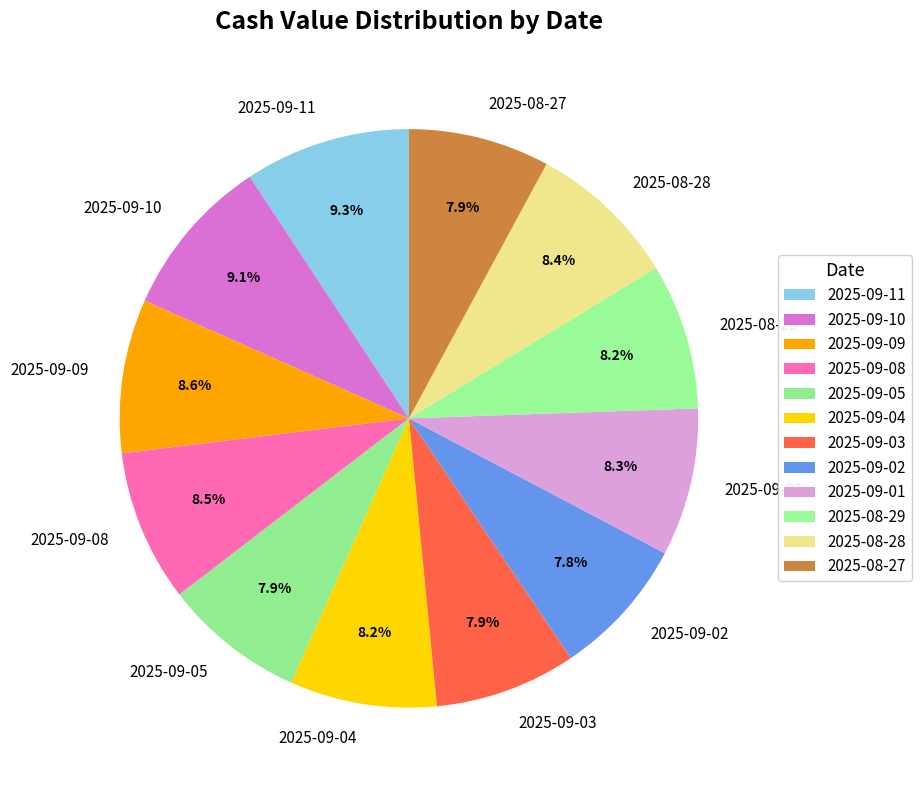

Which has a higher value, 2025-09-11 or 2025-08-29?

2025-09-11